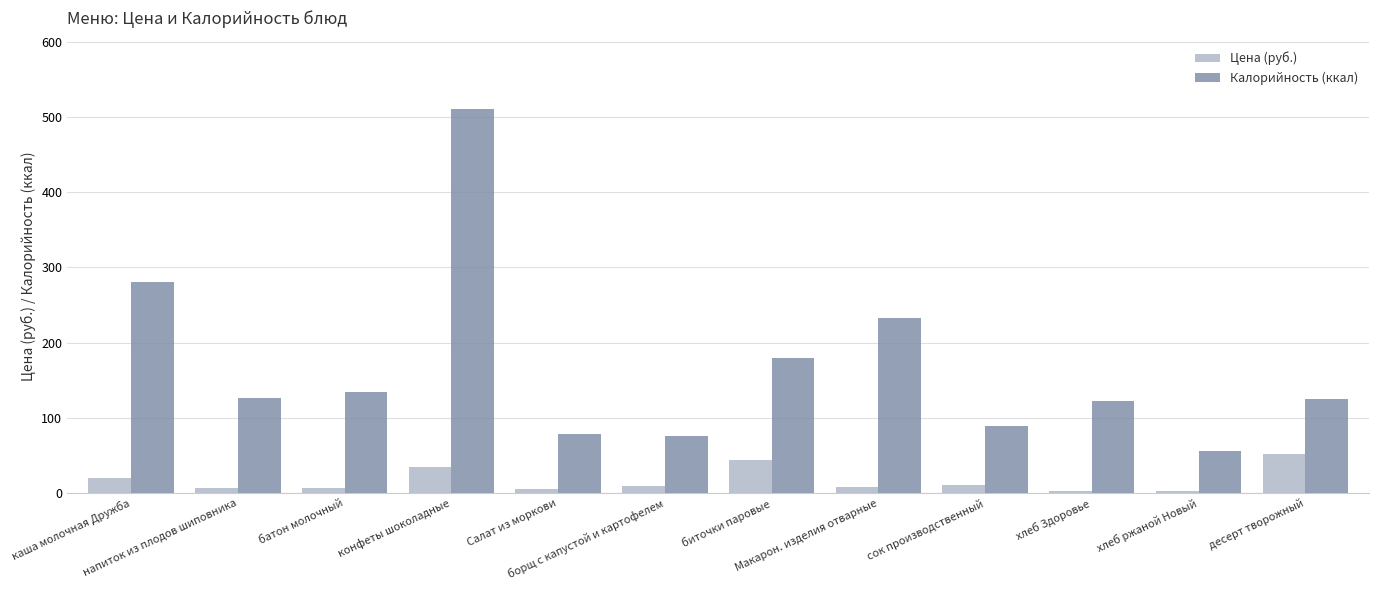

What is the lowest value of the Калорийность (ккал) series?

56.0